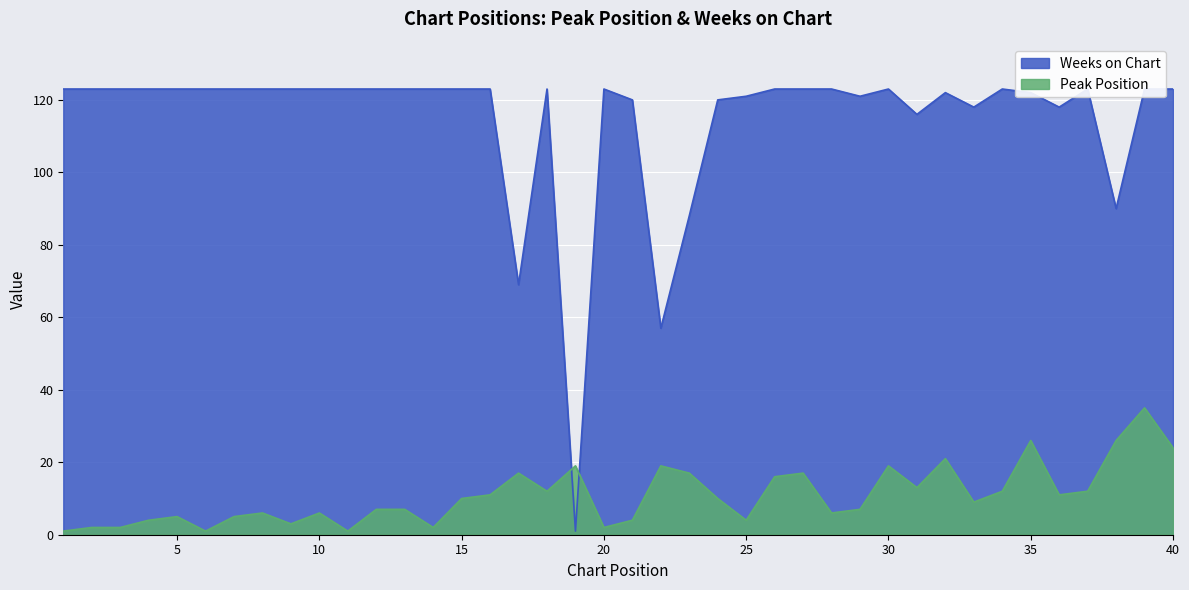

Does the chart display data point markers on the line(s)?

No